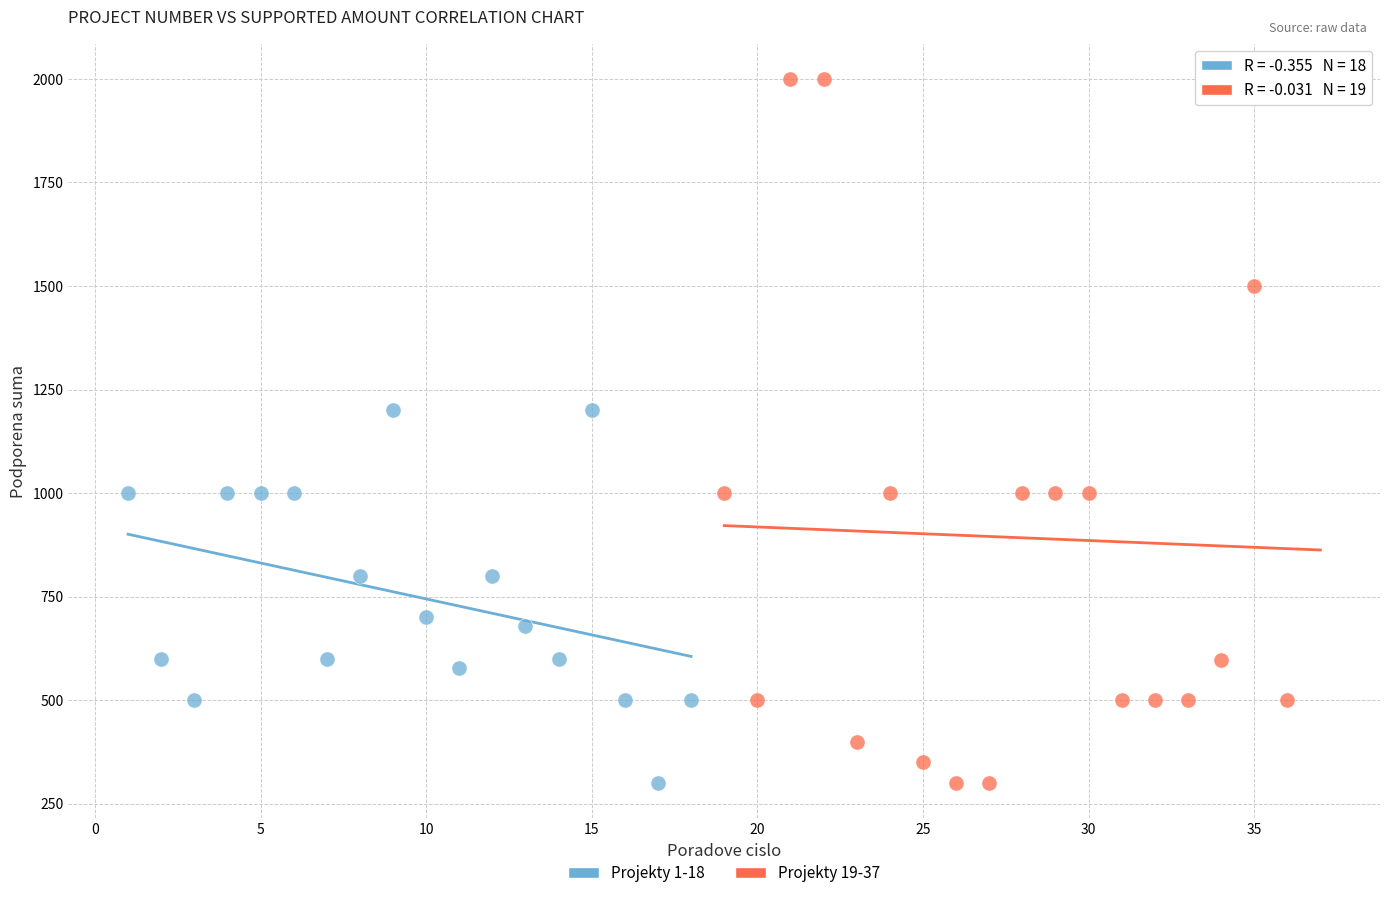

Which series has the widest spread of Y values?

Projekty 19-37